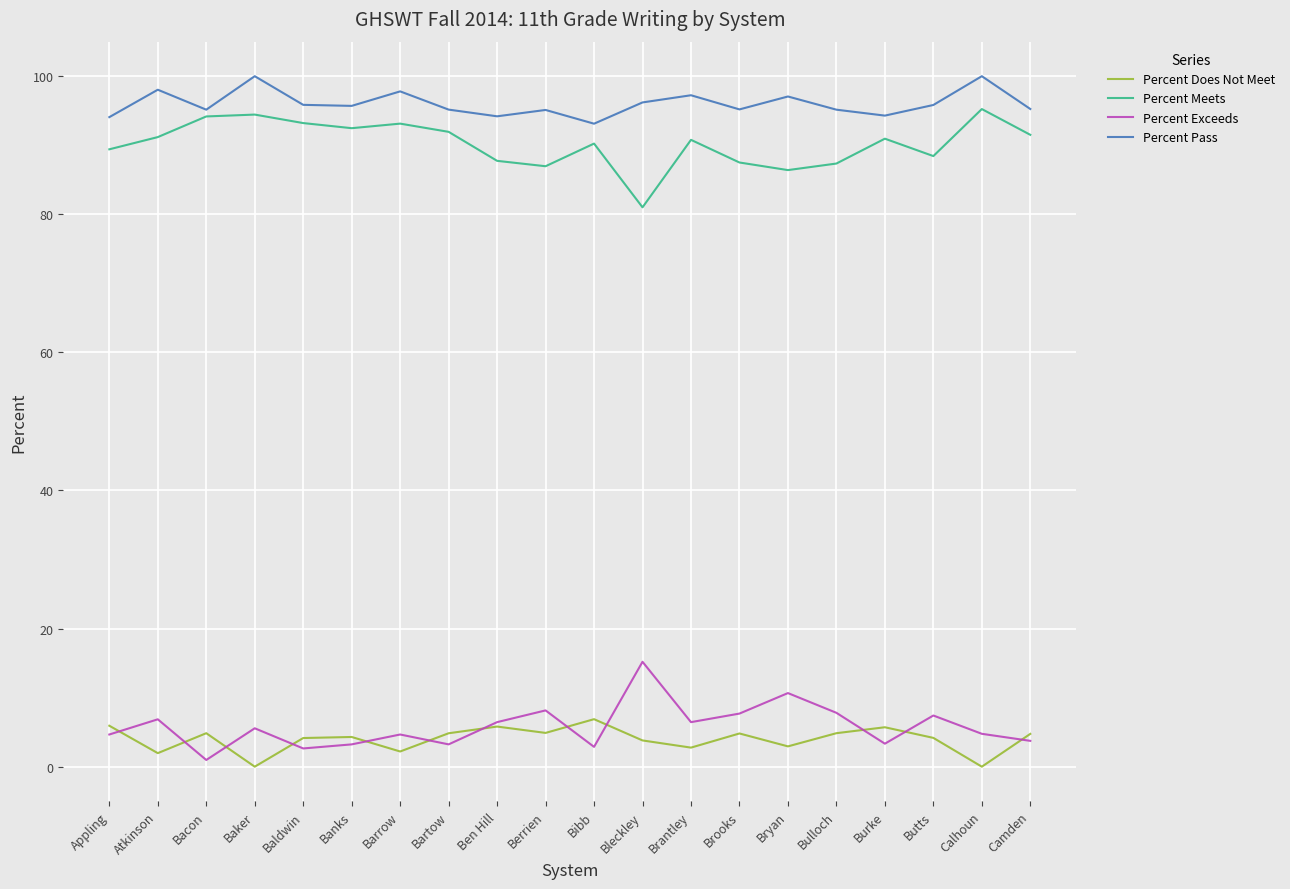

What is the sum of the Percent Does Not Meet values at Berrien and Ben Hill?

10.7